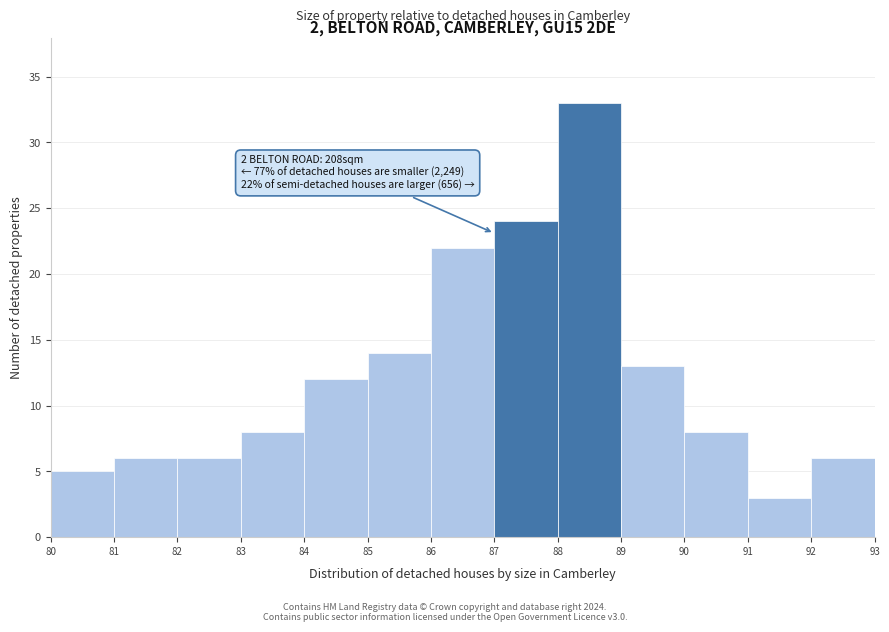

Over which range of the x-axis is the bar tallest?

88 to 89